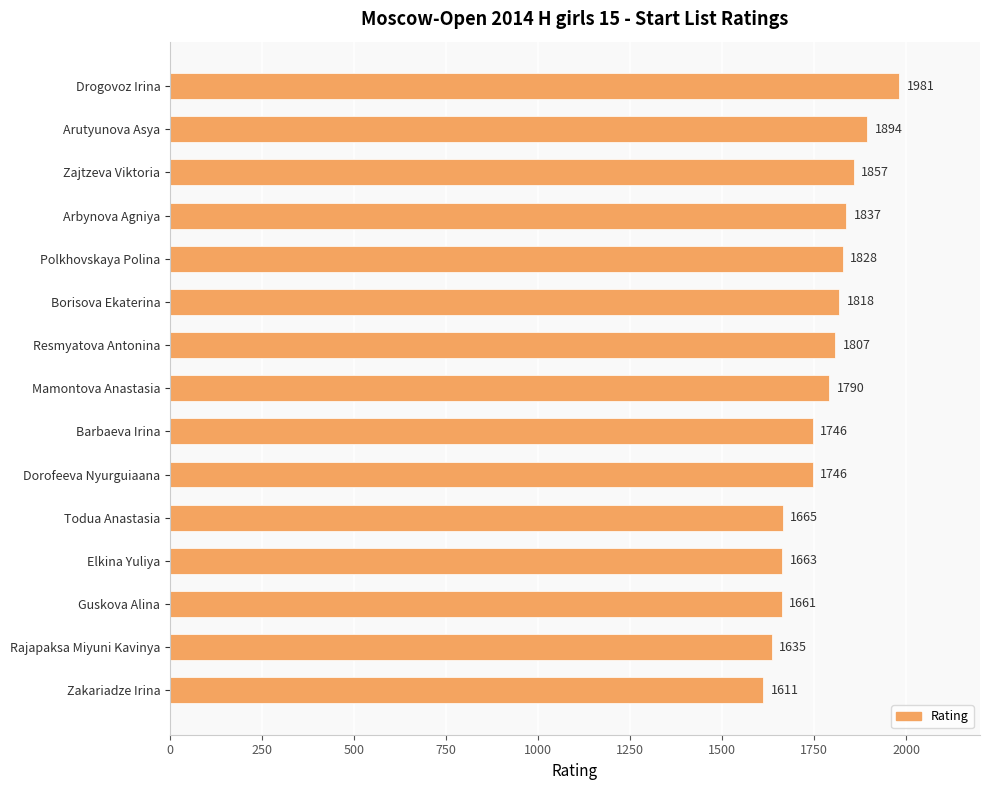

Where is the data nearest to the value 1796?

Mamontova Anastasia